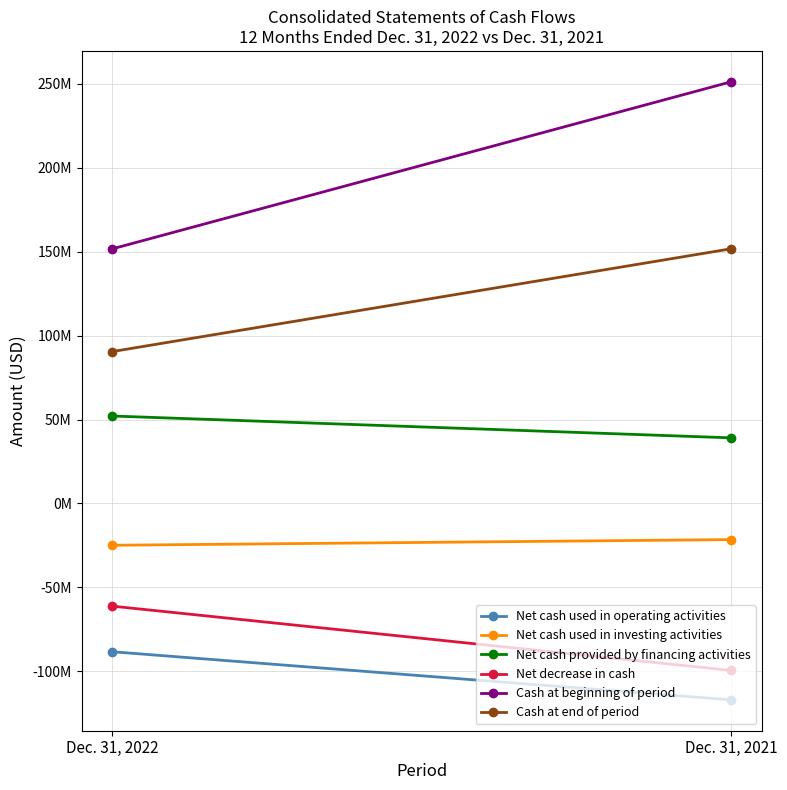

What is the sum of the Net decrease in cash values at Dec. 31, 2022 and Dec. 31, 2021?

-160736000